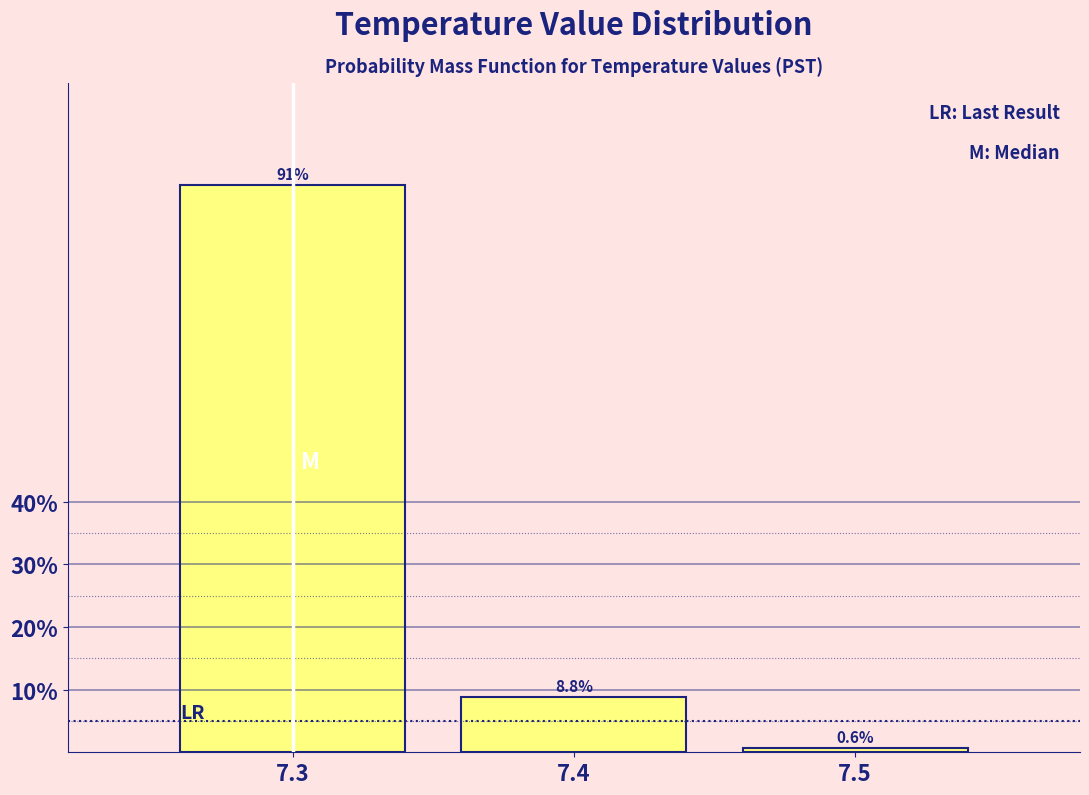

Reading left to right, list every bar in this chart as the range it spans on the x-axis followed by its height.

7.25 to 7.35: 90.6
7.35 to 7.45: 8.8
7.45 to 7.55: 0.6